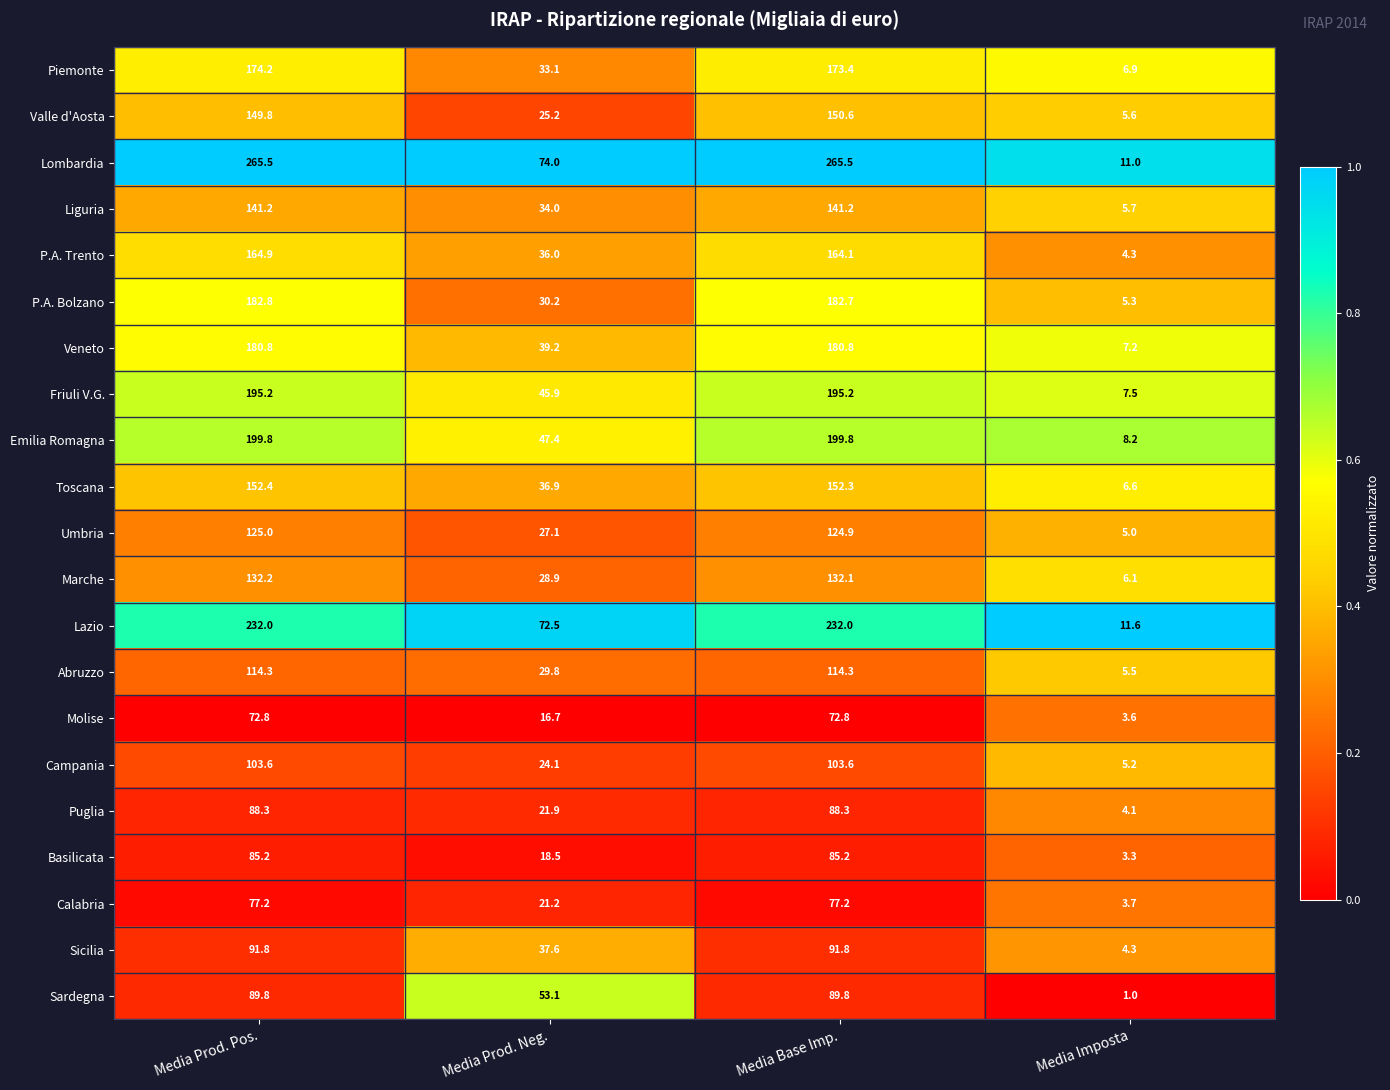

What is the spread (max minus min) of values at Media Imposta?

10.6